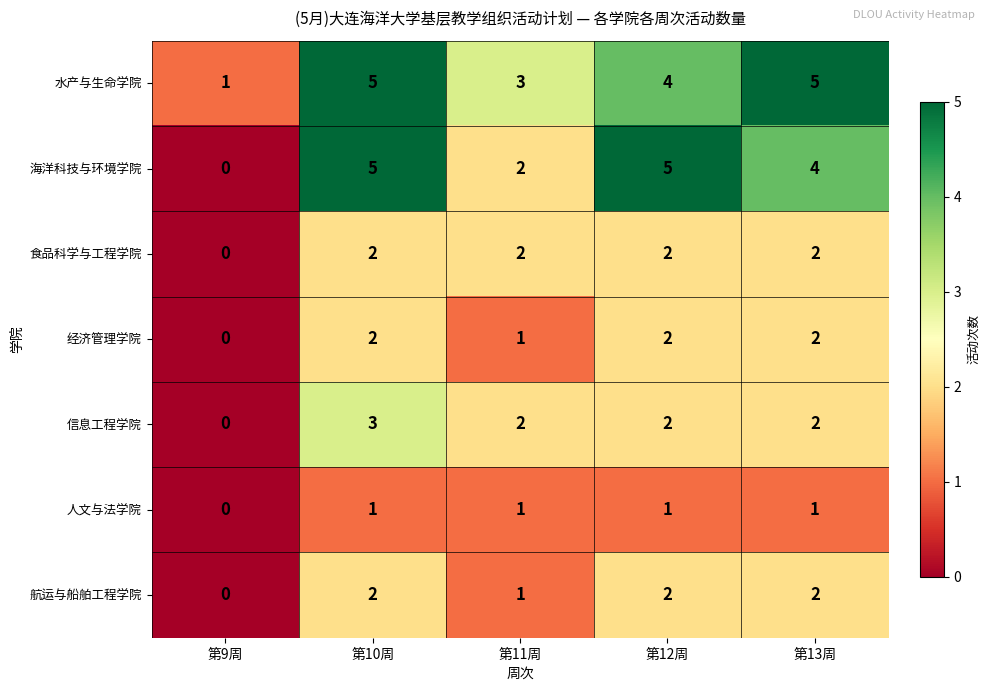

True or false: 信息工程学院 has a value of 2 at 第9周.

False